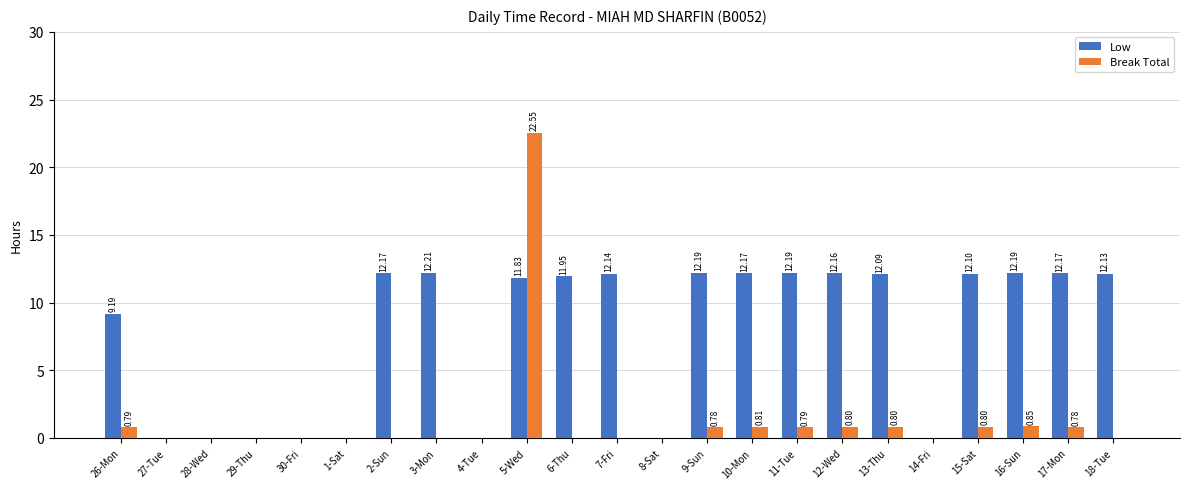

Which series changed the most between 2-Sun and 7-Fri?

Low